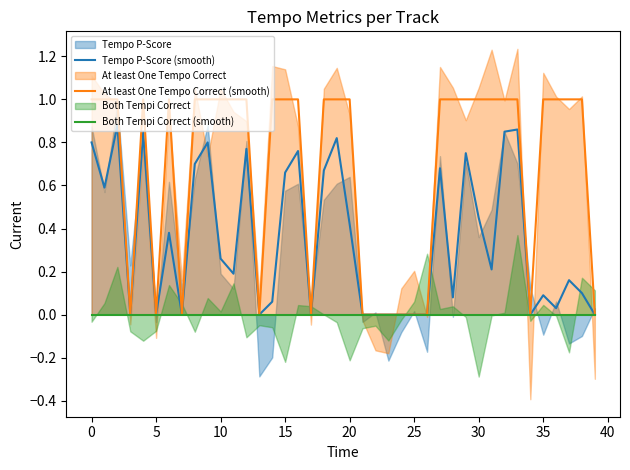

The Tempo P-Score (smooth) series shows -0.6 at 25. True or false?

False